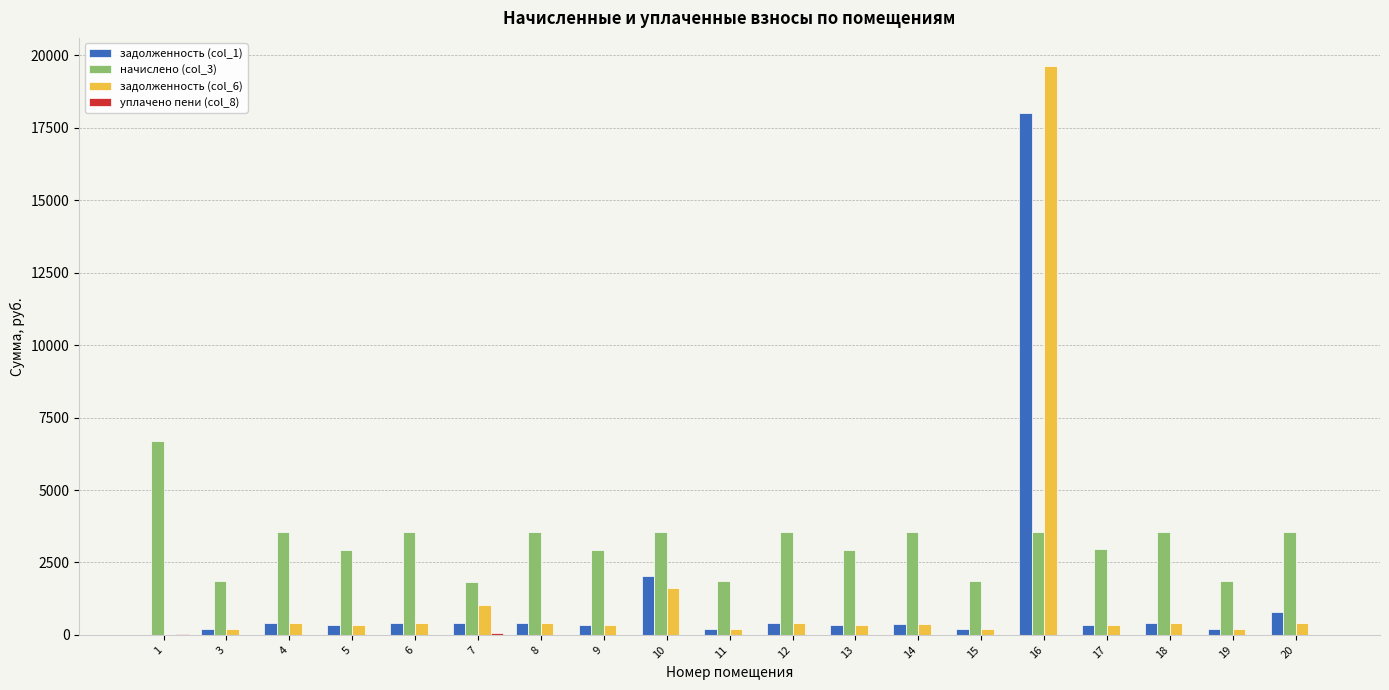

At which category is the sum across all series the highest?

16